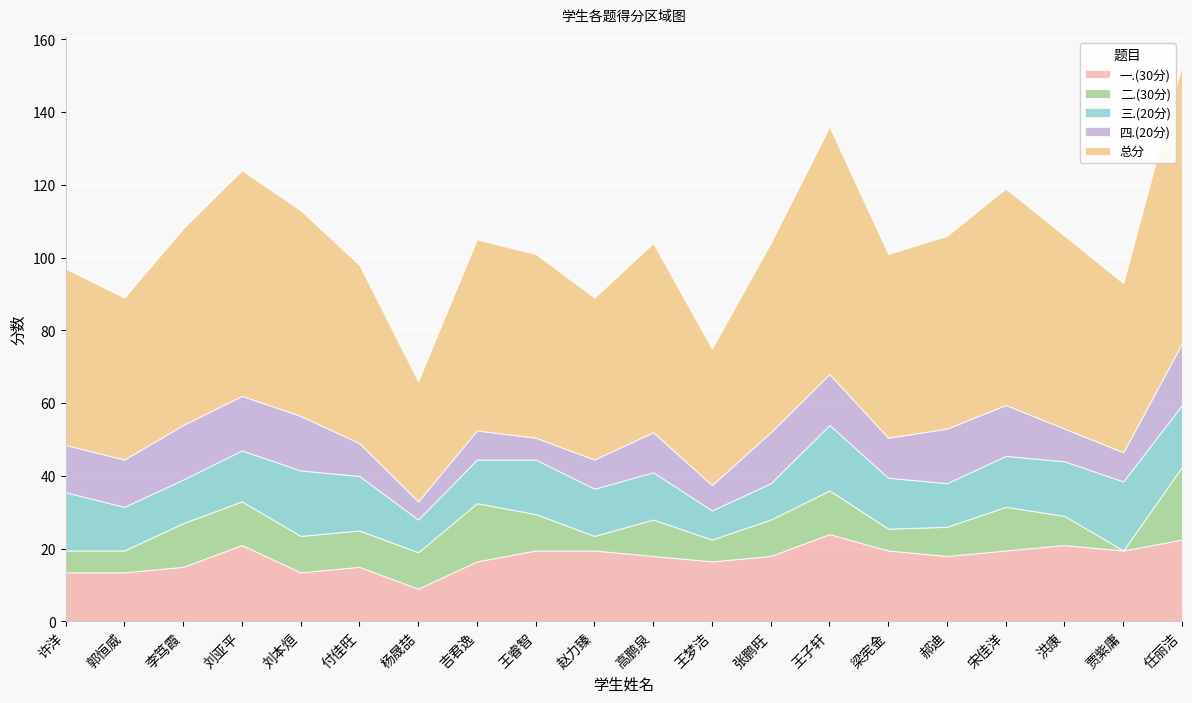

How many data points in 二.(30分) are above 10?

6